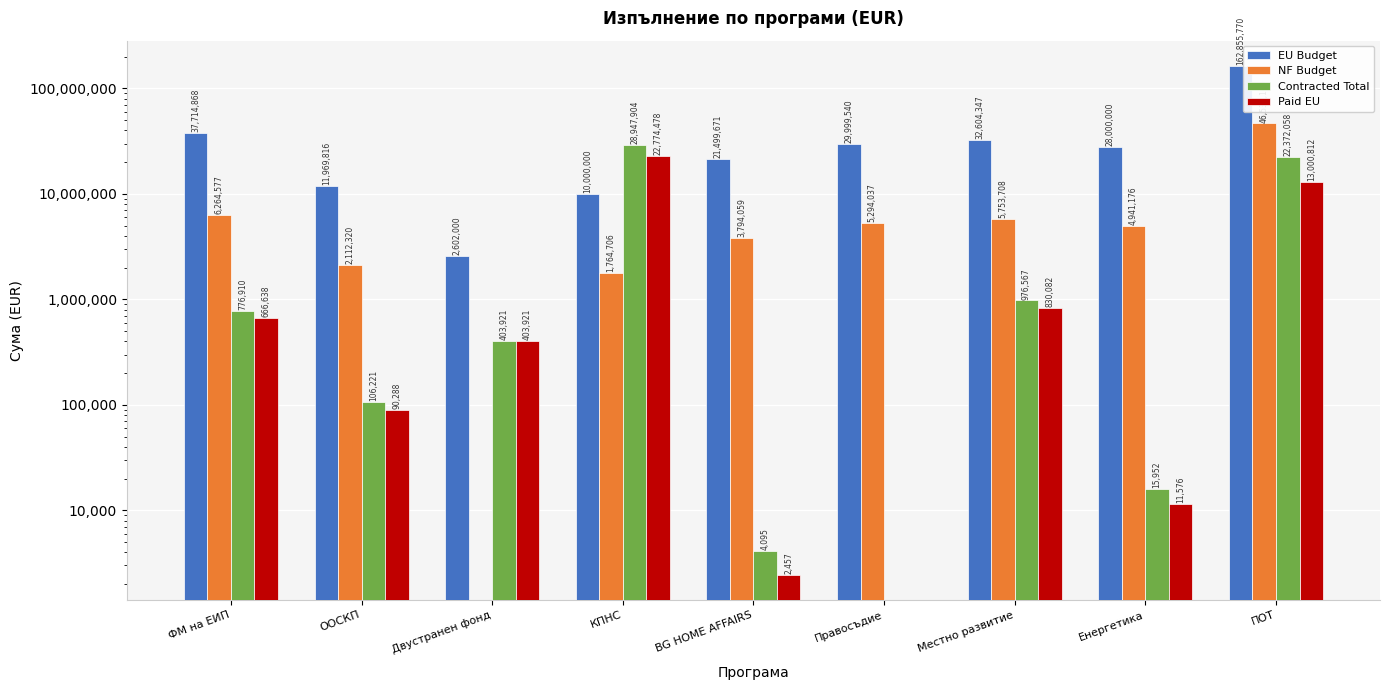

What is the sum of all EU Budget values?

337246011.2